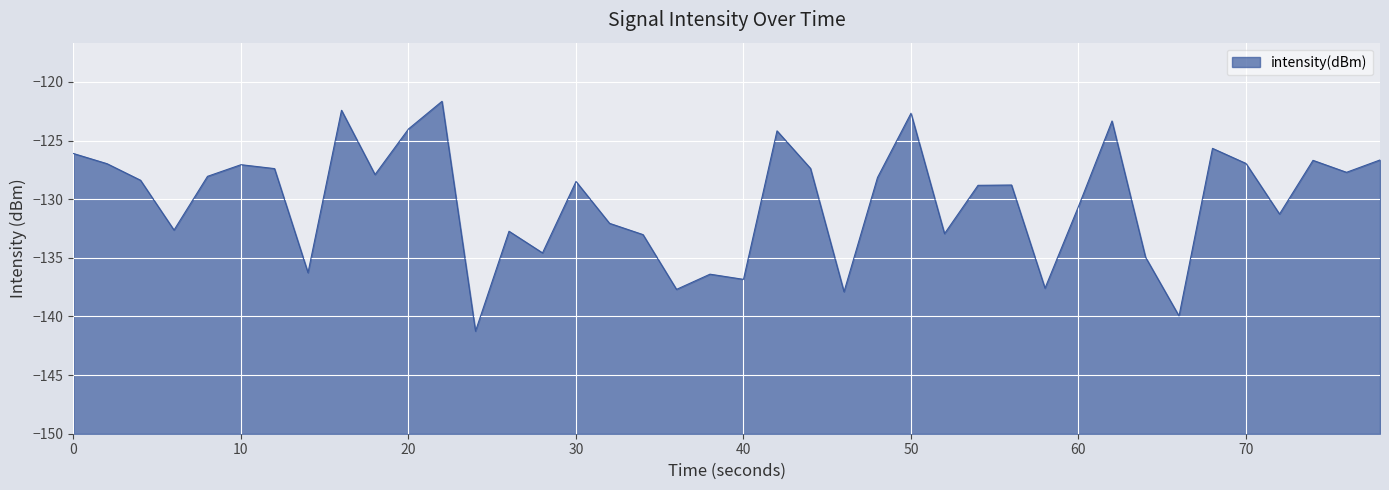

The chart shows a value of -227.8 at 30. True or false?

False